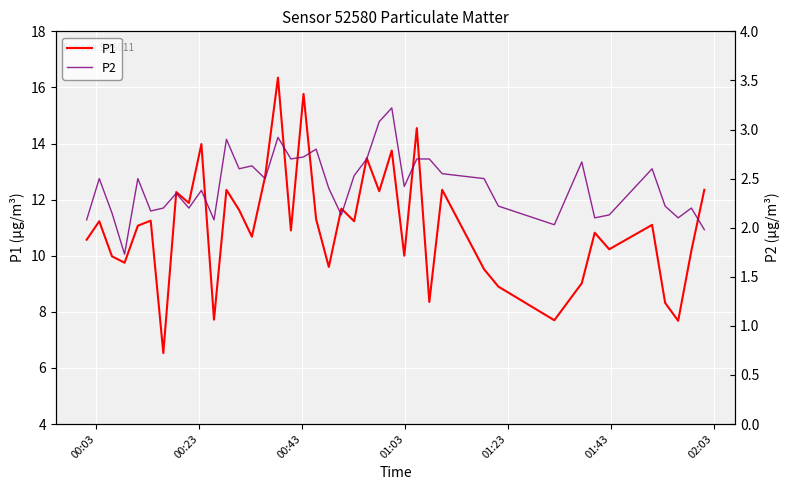

True or false: P1 and P2 cross at least once.

False